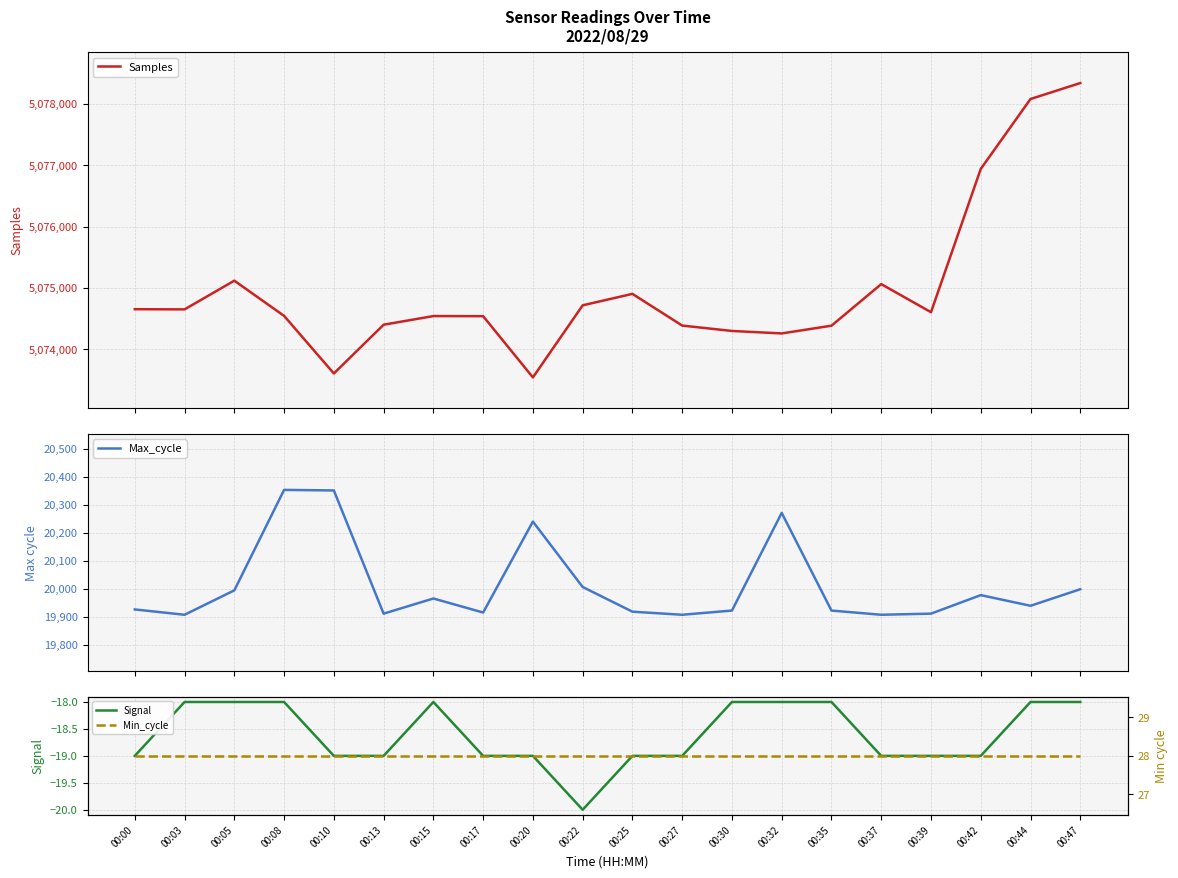

At which category does Samples reach its first local valley?

00:03